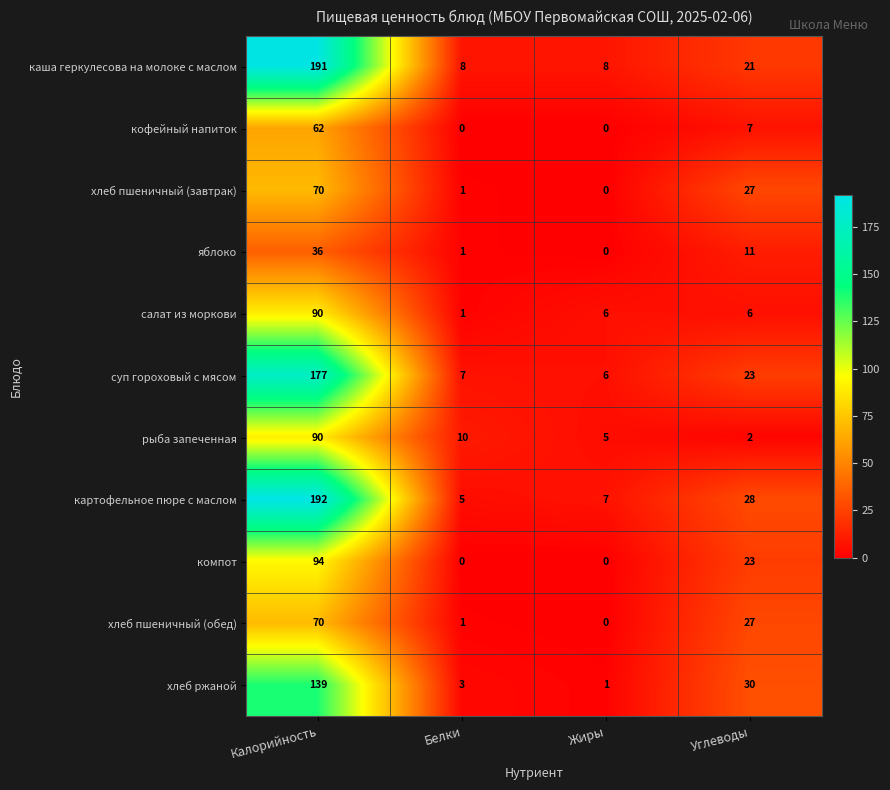

What is the total value across all series at Жиры?

33